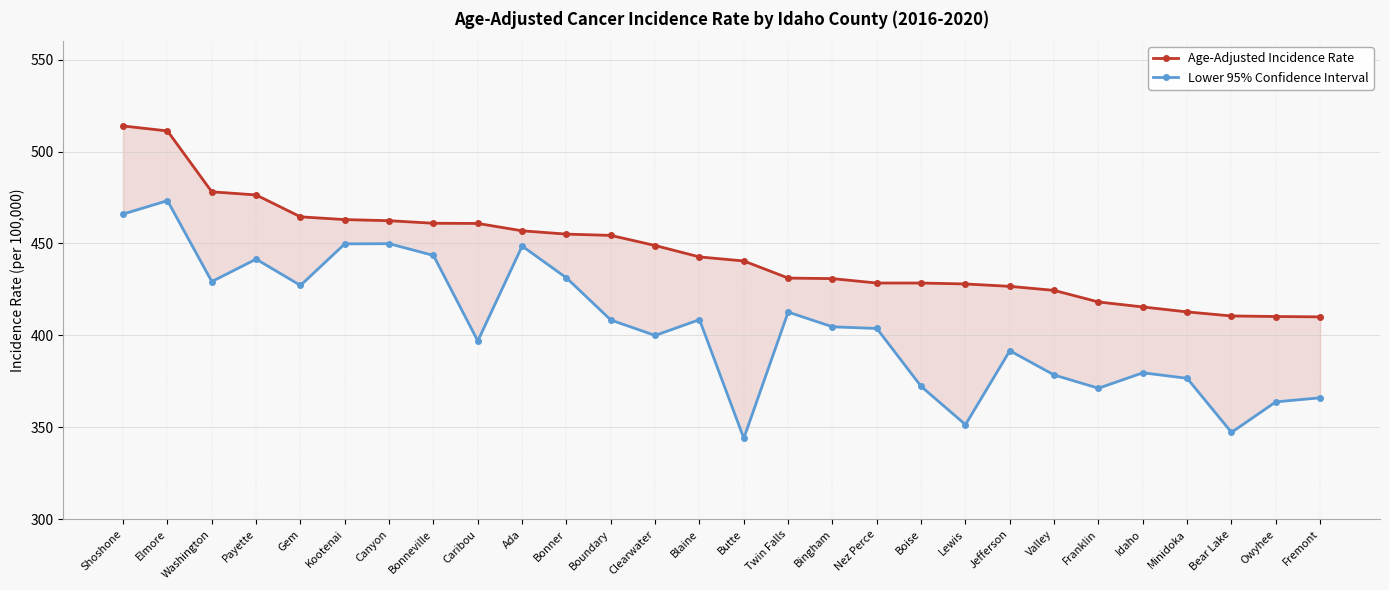

How many lines are shown in the chart?

2